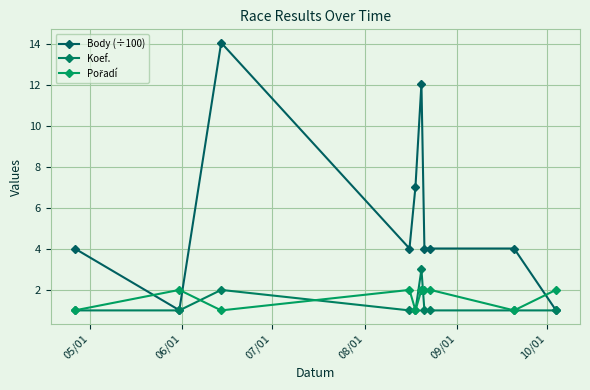

At which label does Pořadí reach its minimum?

05/01